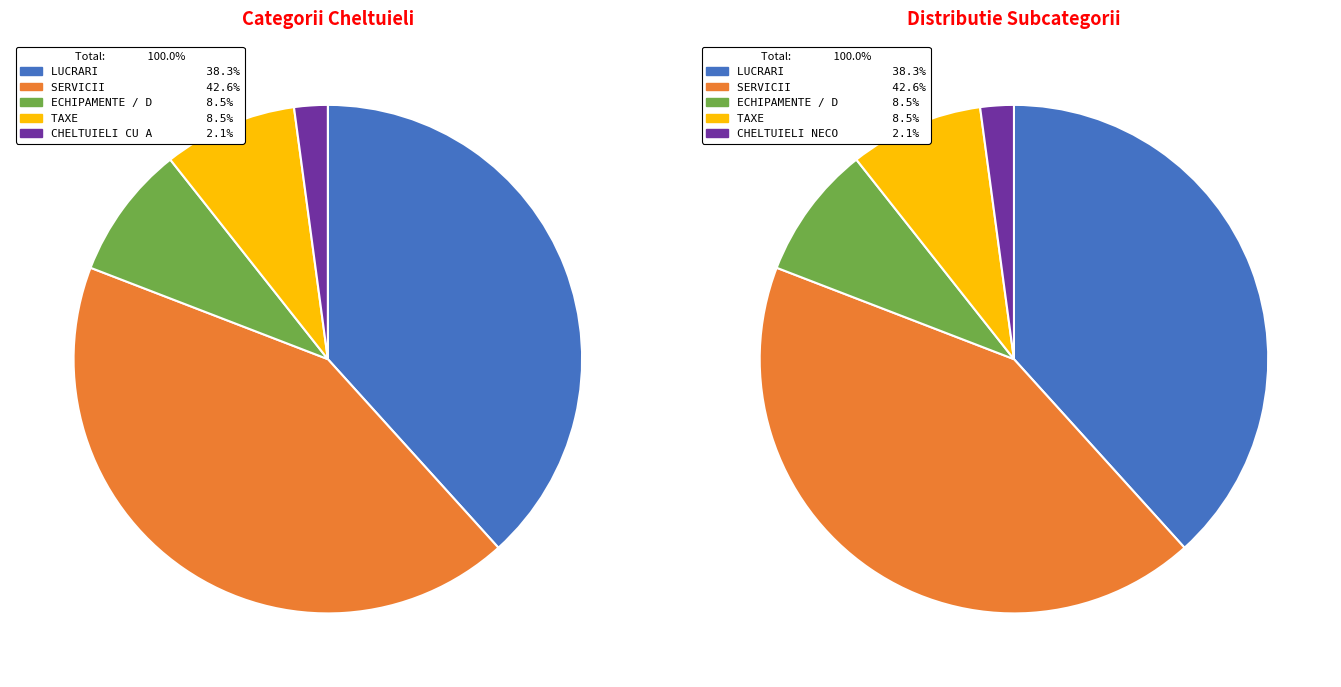

Does CHELTUIELI CU ACTIVE NECORPORALE represent more than half of the total?

No